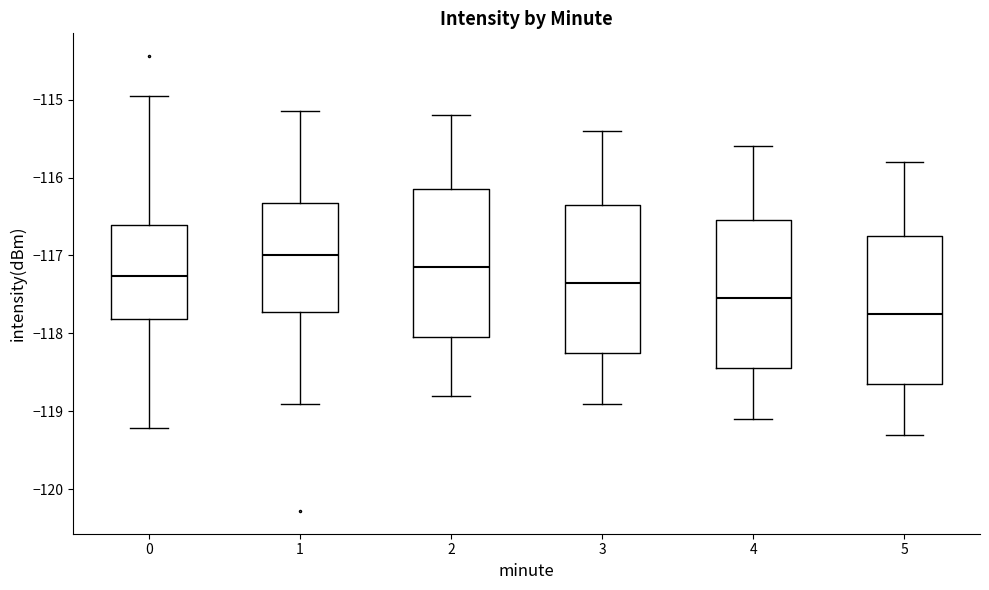

Which box's median line is the lowest?

5